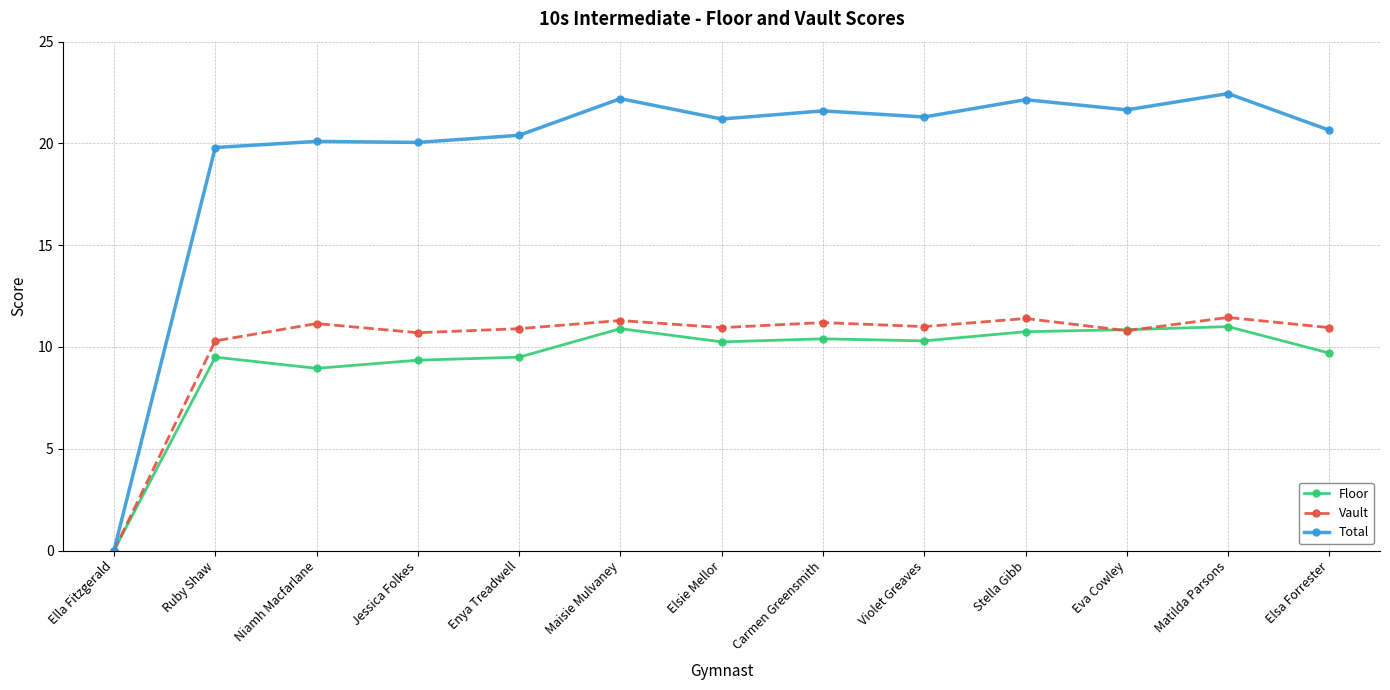

The Vault series shows 18.8 at Maisie Mulvaney. True or false?

False